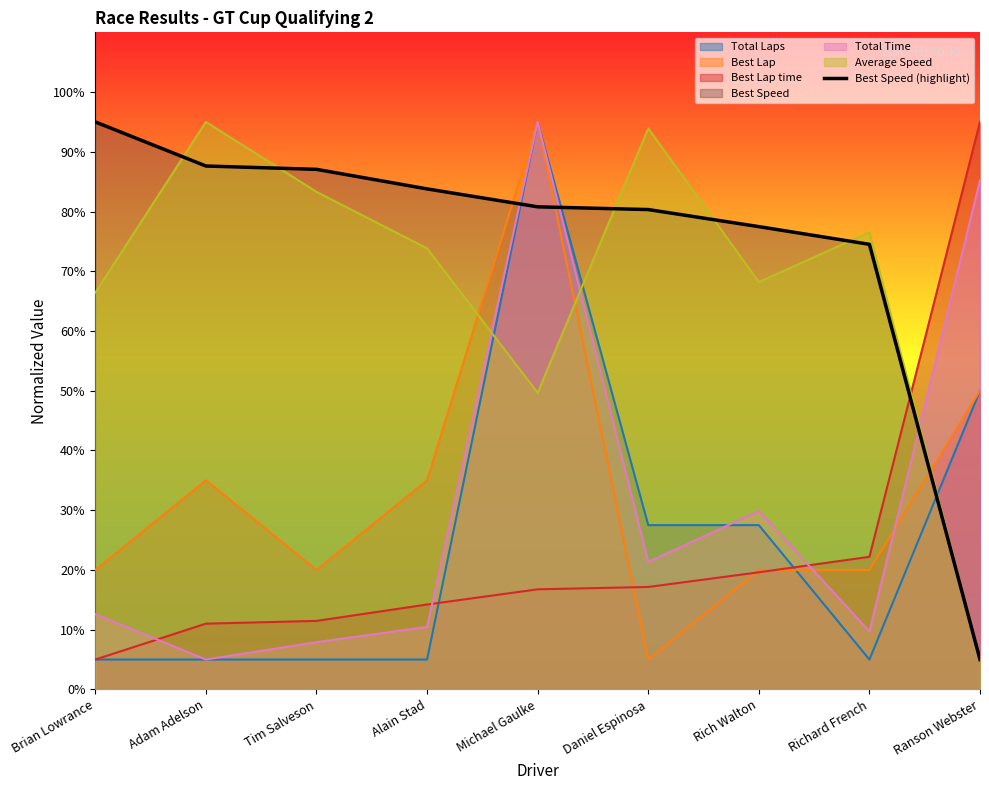

Reading left to right, transcribe all the data shown in this chart.

95.0	87.6	87.1	83.8	80.8	80.3	77.5	74.5	5.0